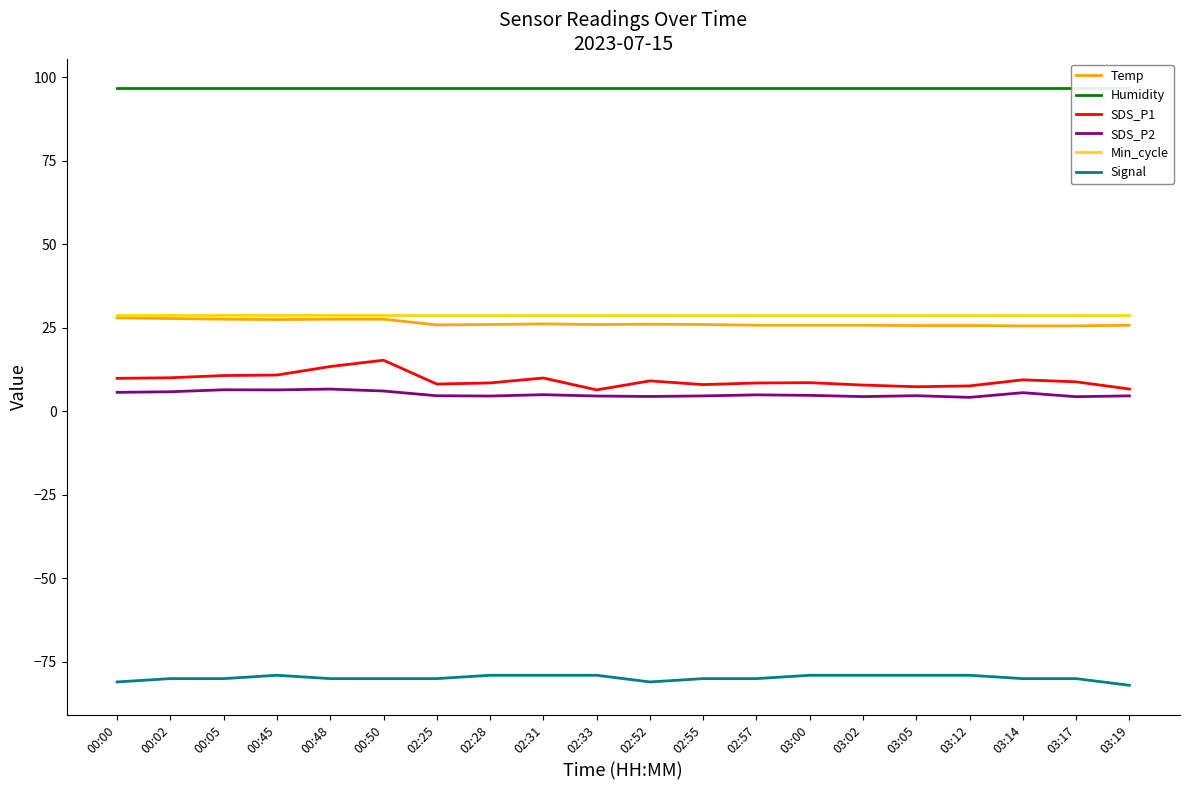

Does the chart display data point markers on the line(s)?

No